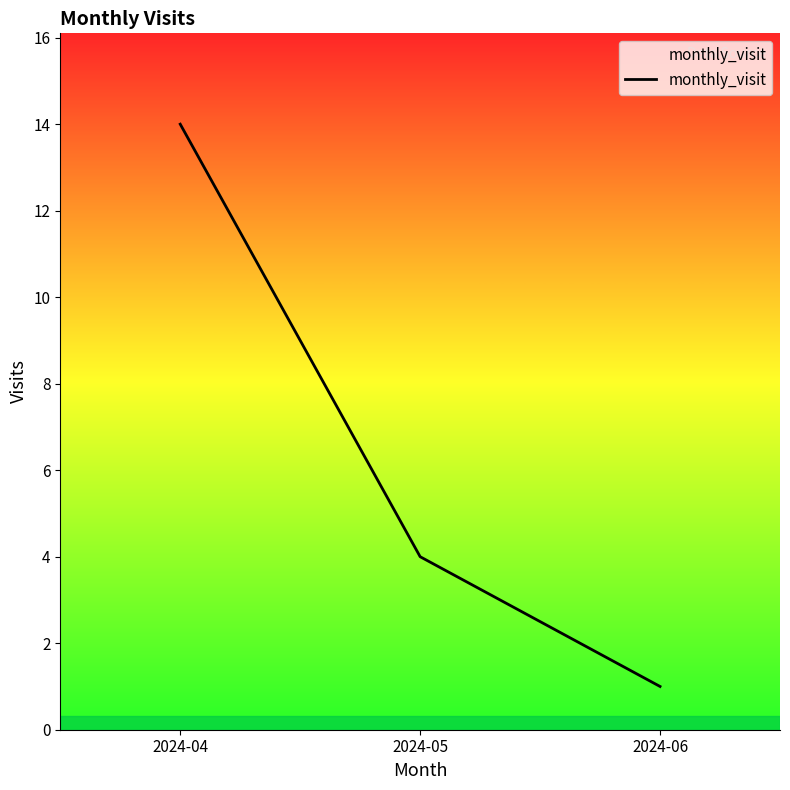

At which label is the value closest to 7?

2024-05